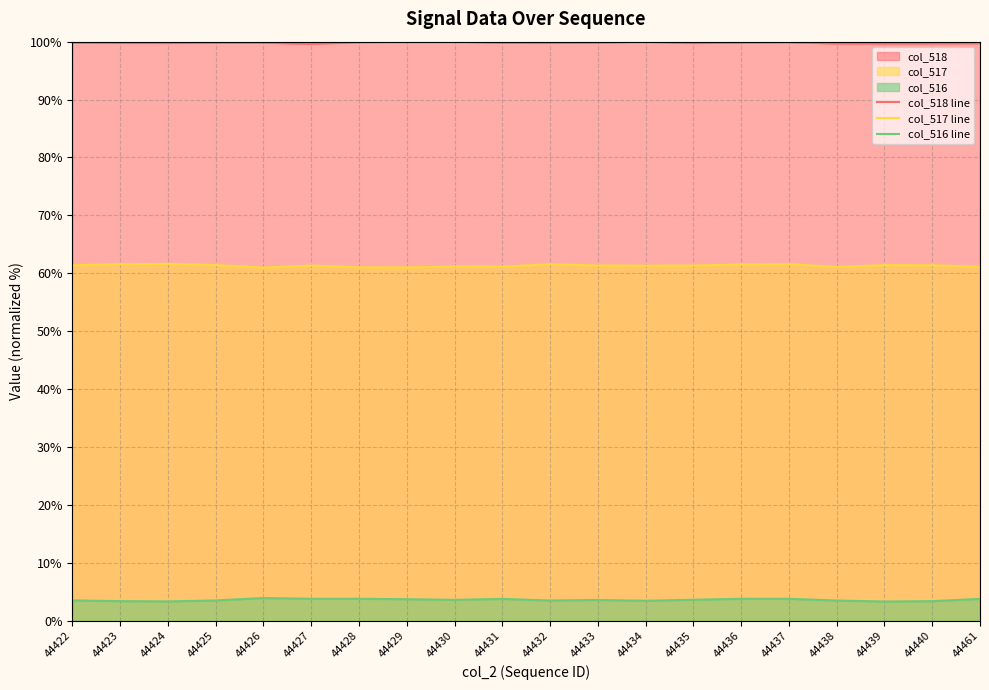

At how many categories does at least one series exceed 72?

20